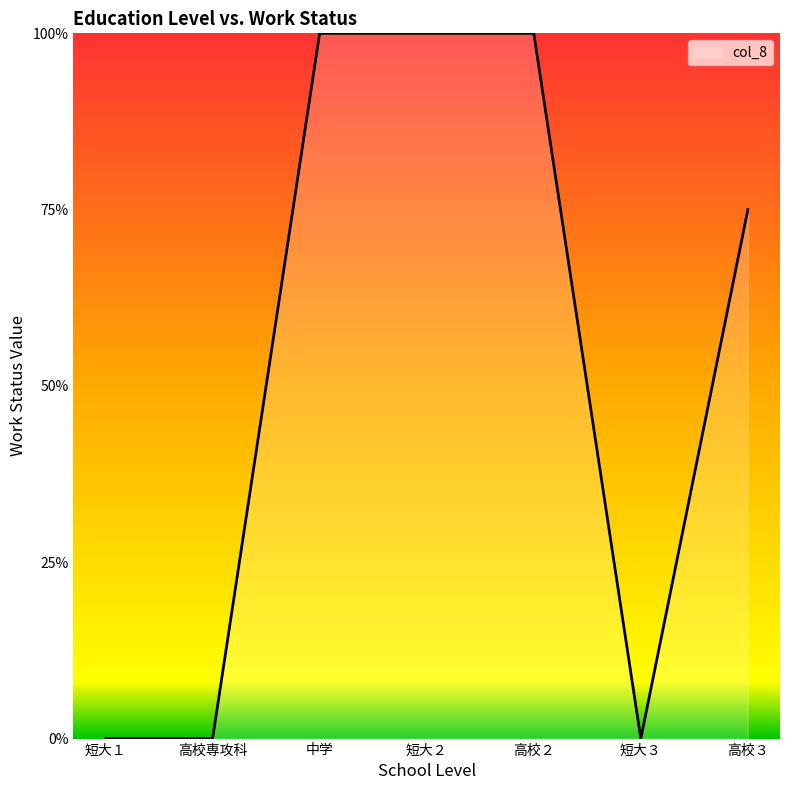

Does the chart have visible grid lines?

No